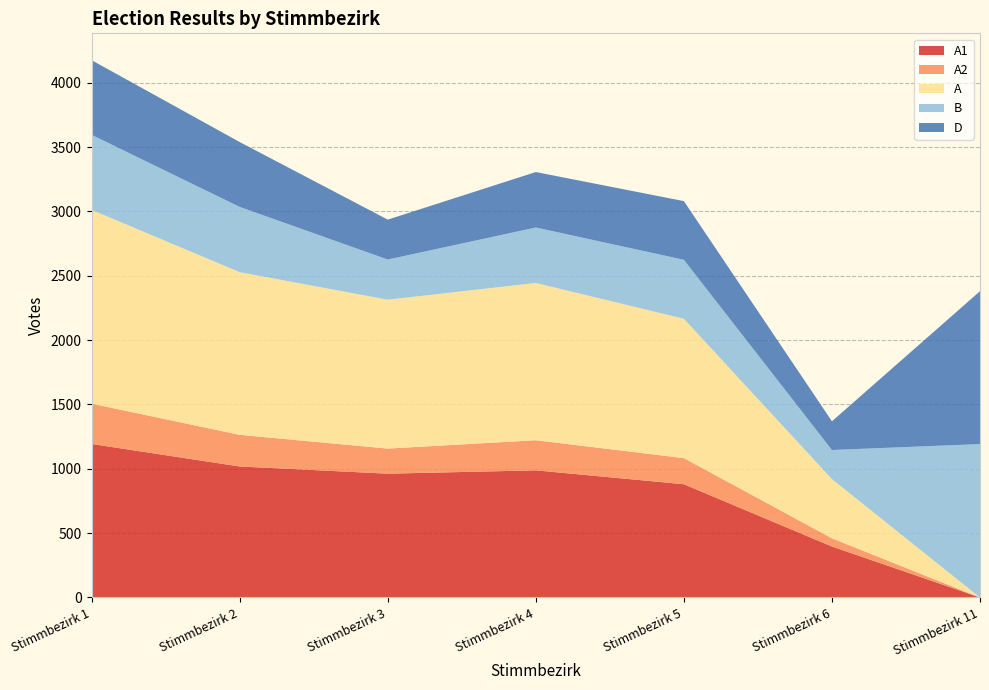

Reading left to right, transcribe all the data shown in this chart.

A1: Stimmbezirk 1=1193	Stimmbezirk 2=1018	Stimmbezirk 3=962	Stimmbezirk 4=988	Stimmbezirk 5=880	Stimmbezirk 6=396	Stimmbezirk 11=0
A2: Stimmbezirk 1=313	Stimmbezirk 2=246	Stimmbezirk 3=195	Stimmbezirk 4=234	Stimmbezirk 5=203	Stimmbezirk 6=64	Stimmbezirk 11=0
A: Stimmbezirk 1=1506	Stimmbezirk 2=1264	Stimmbezirk 3=1157	Stimmbezirk 4=1222	Stimmbezirk 5=1083	Stimmbezirk 6=460	Stimmbezirk 11=0
B: Stimmbezirk 1=583	Stimmbezirk 2=507	Stimmbezirk 3=312	Stimmbezirk 4=431	Stimmbezirk 5=458	Stimmbezirk 6=226	Stimmbezirk 11=1192
D: Stimmbezirk 1=580	Stimmbezirk 2=504	Stimmbezirk 3=310	Stimmbezirk 4=431	Stimmbezirk 5=456	Stimmbezirk 6=223	Stimmbezirk 11=1188